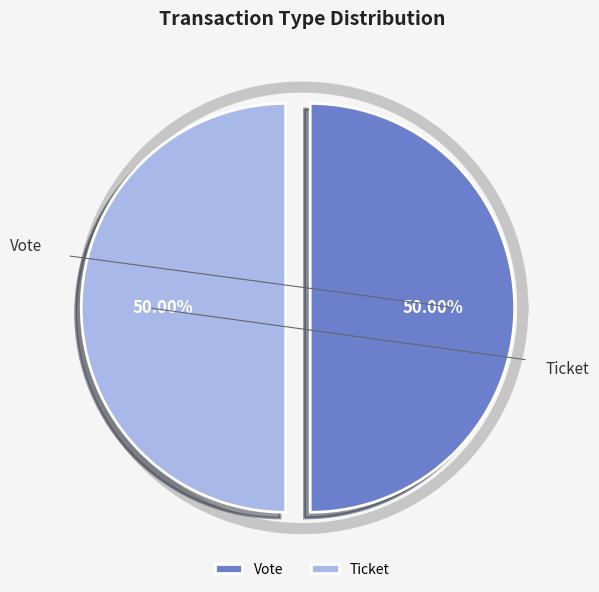

Which category accounts for the majority?

Vote